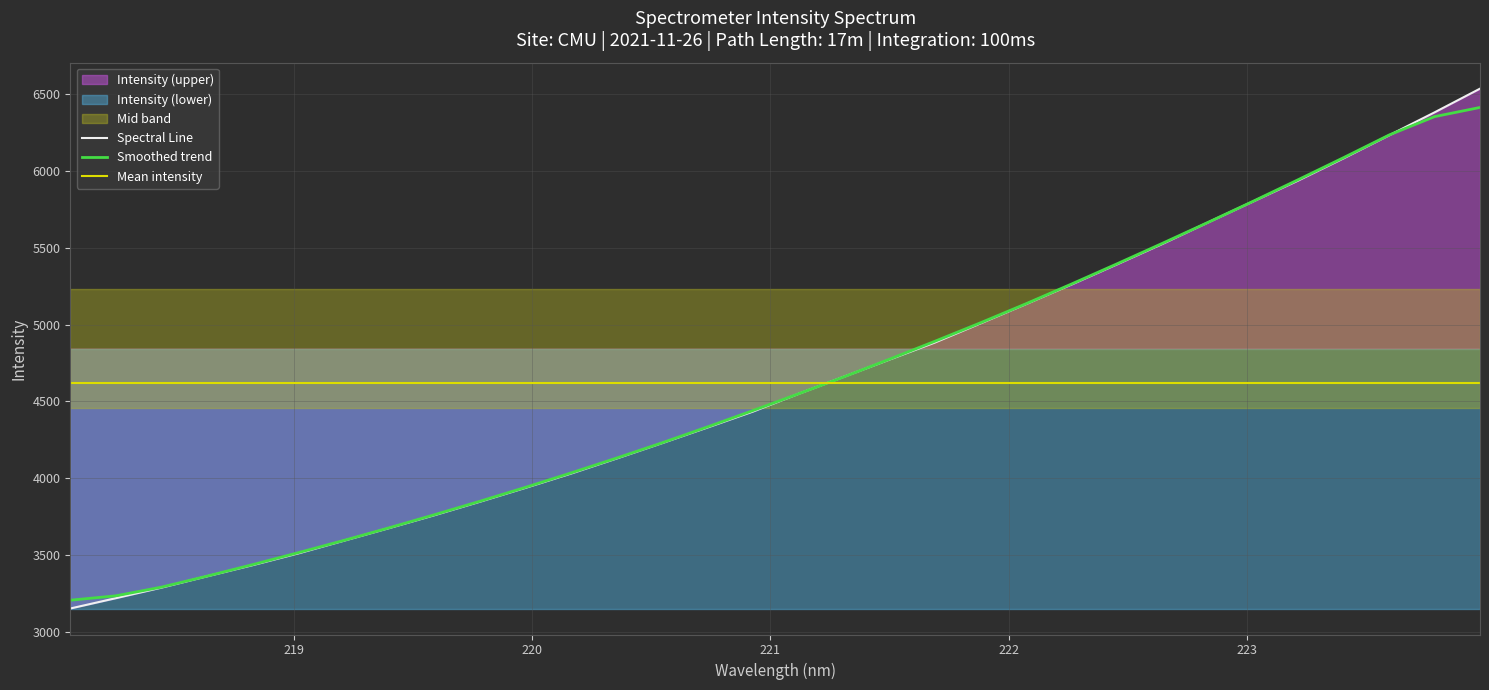

Read the value at 219.0156.

3509.0